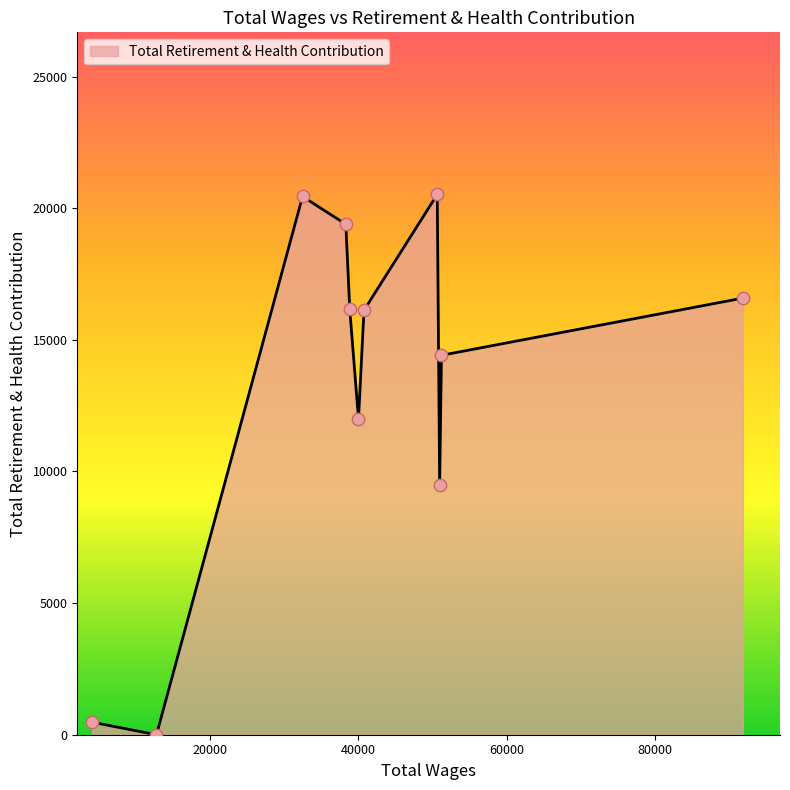

What is the difference between the maximum and minimum values?

20524